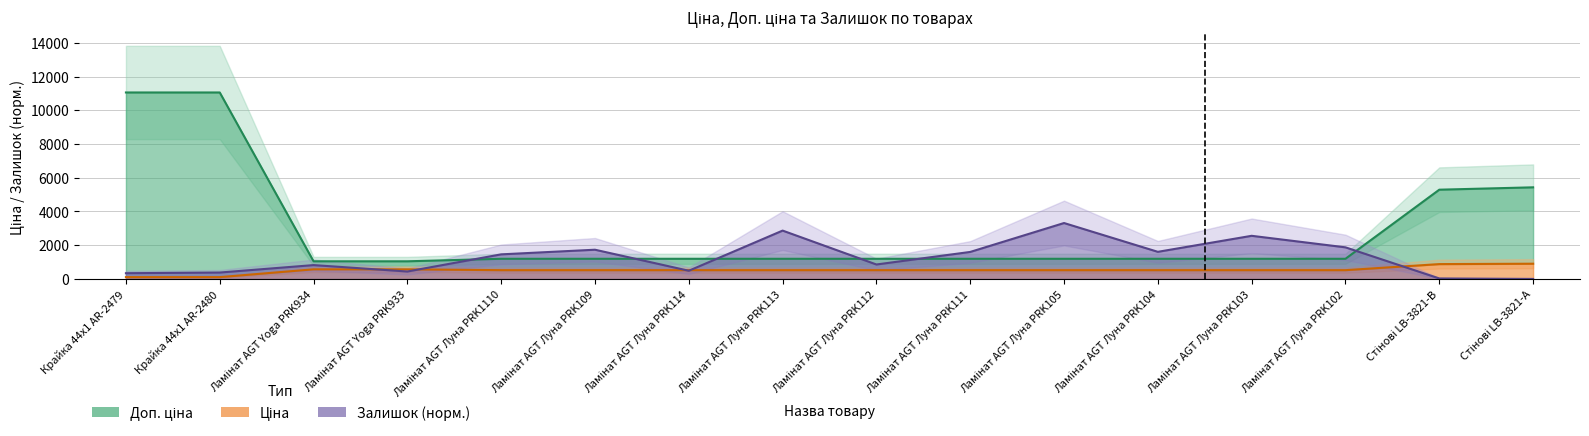

What is the highest value of the Залишок series?

3316.5